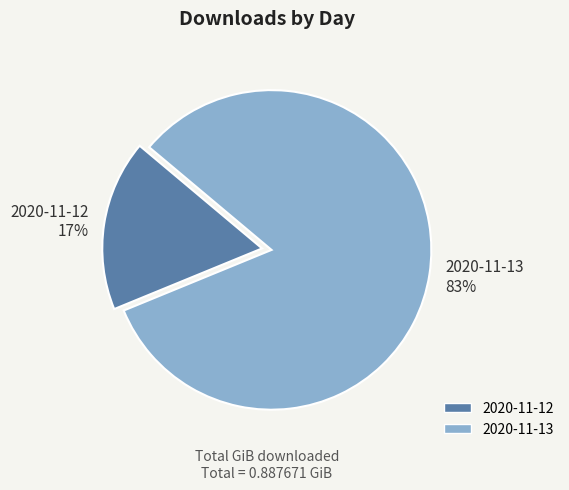

Is the sum of 2020-11-12 and 2020-11-13 greater than half?

Yes